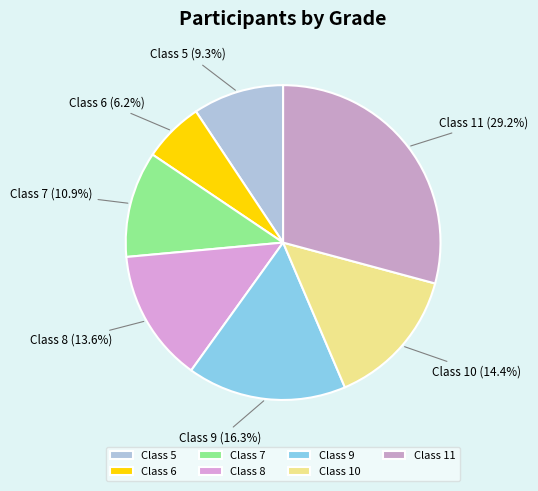

Does any single category account for the majority?

No